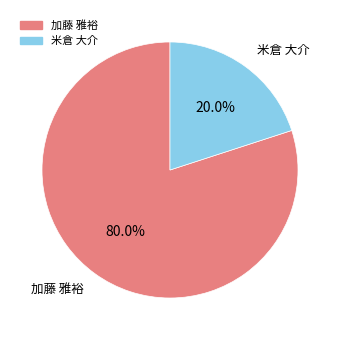

Rank the categories by value from lowest to highest.

米倉 大介, 加藤 雅裕